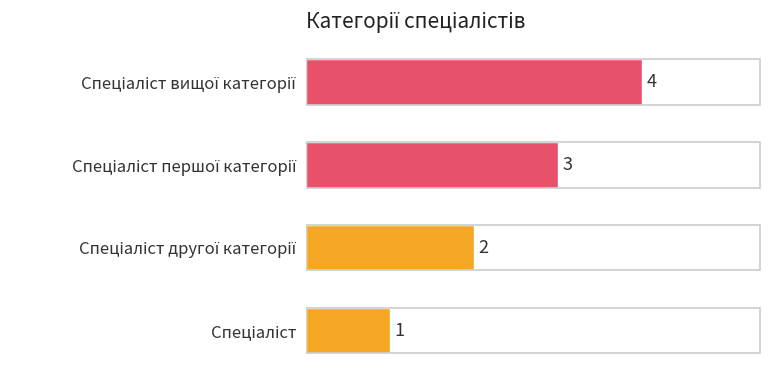

What is the smallest value displayed?

1